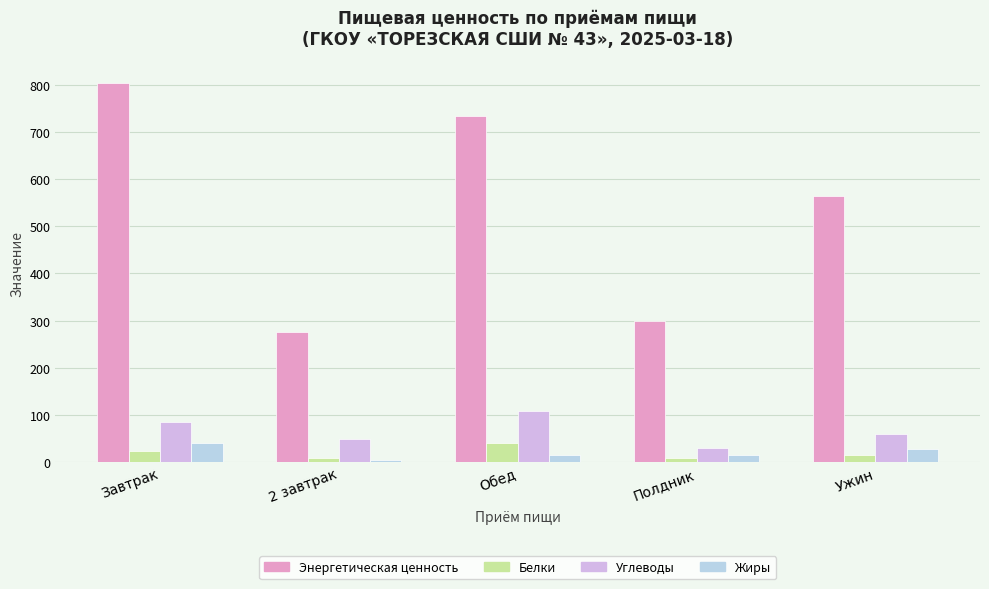

Reading right to left, extract all data points from this chart.

Энергетическая ценность: Ужин=563.7	Полдник=299.8	Обед=732.9	2 завтрак=276.6	Завтрак=804.8
Белки: Ужин=16.0	Полдник=8.3	Обед=40.3	2 завтрак=9.5	Завтрак=24.3
Углеводы: Ужин=60.5	Полдник=29.1	Обед=107.9	2 завтрак=48.9	Завтрак=84.8
Жиры: Ужин=28.3	Полдник=16.1	Обед=14.8	2 завтрак=4.7	Завтрак=39.6